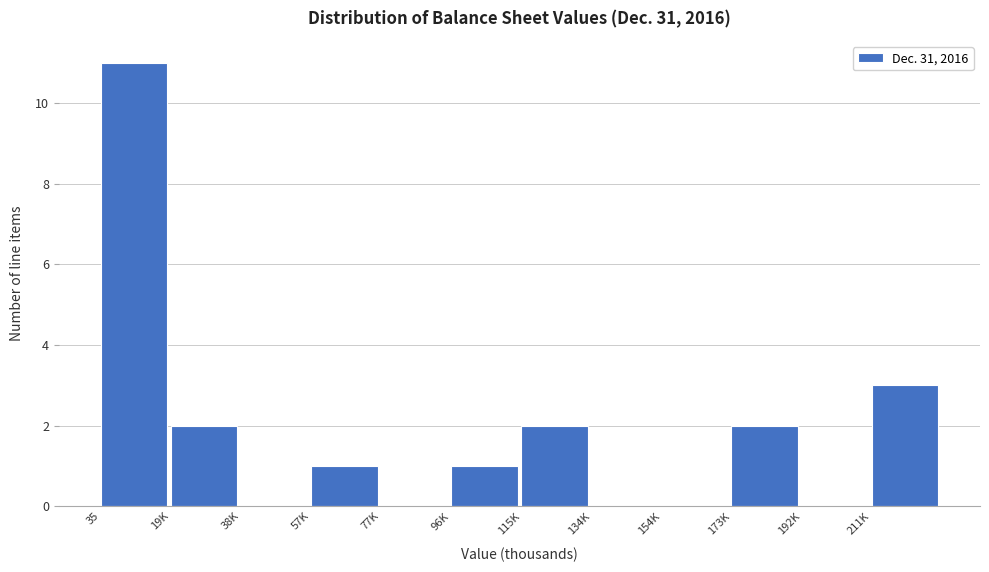

Reading left to right, extract all data points from this chart.

35=11	19K=2	38K=0	57K=1	77K=0	96K=1	115K=2	134K=0	154K=0	173K=2	192K=0	211K=3